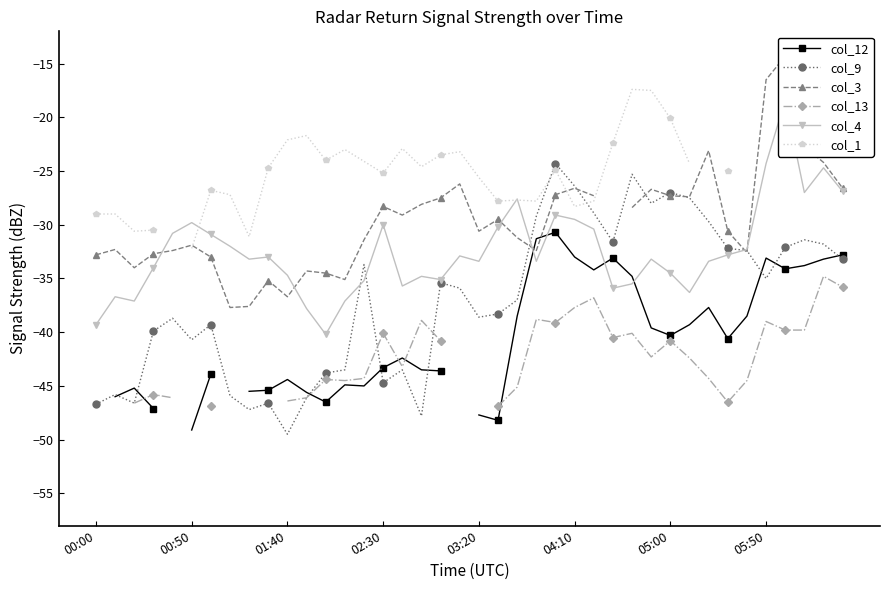

What is the maximum value for col_9?

-24.3